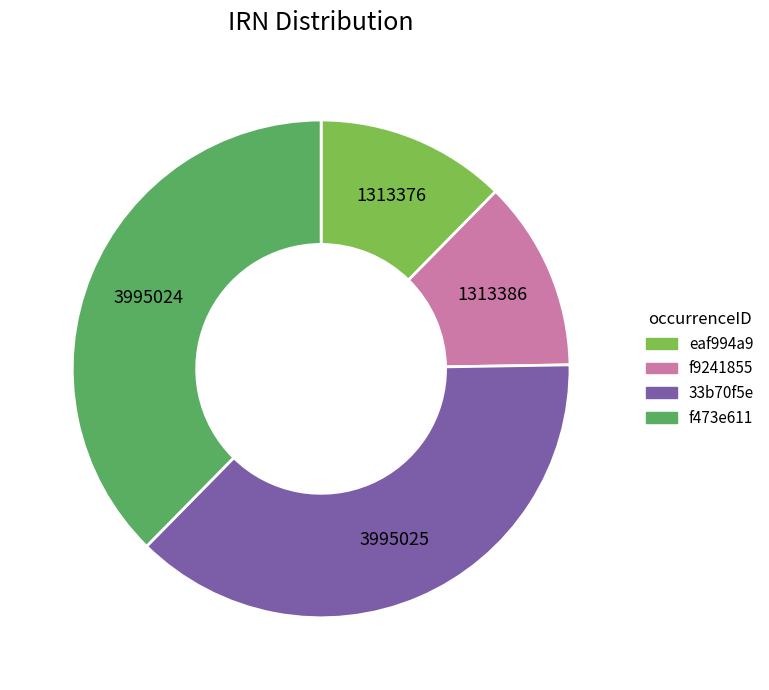

Combined, do f473e611 and 33b70f5e account for over 50%?

Yes